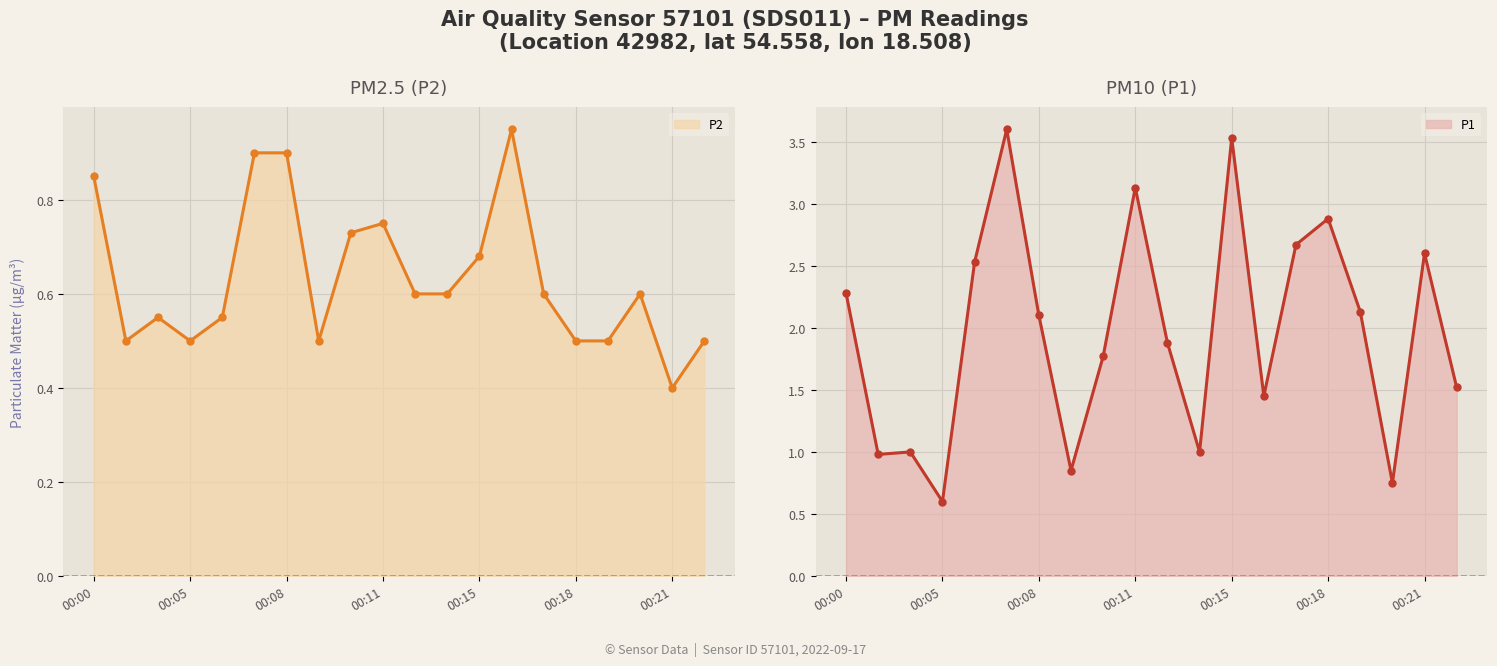

The P2 series shows 0.7 at 00:09. True or false?

False